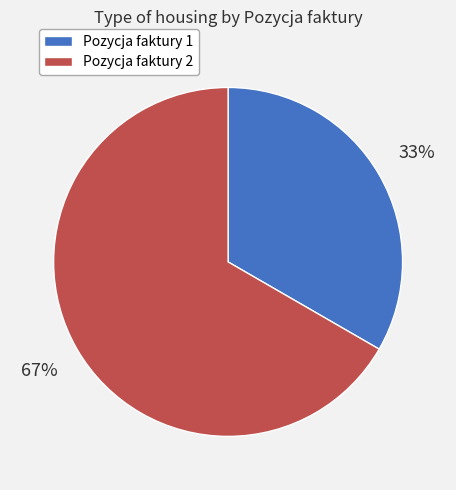

To the nearest percent, what is the average slice percentage?

50%